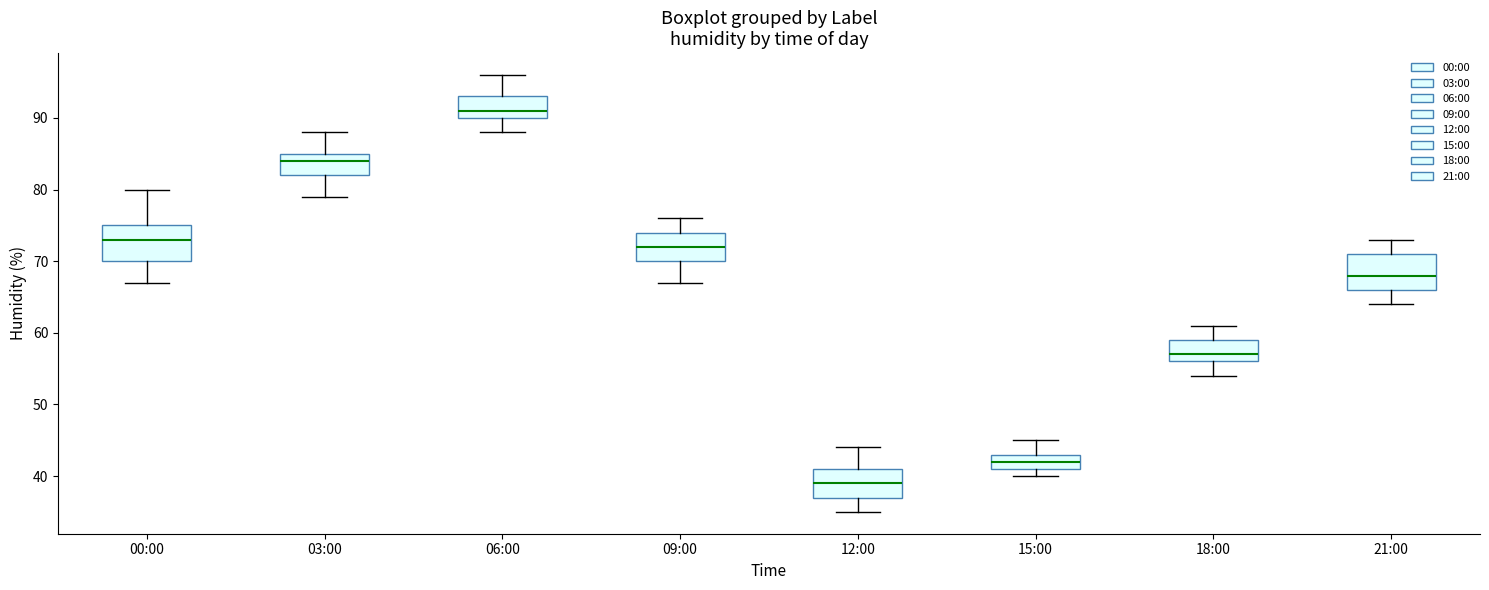

Which box's median line is the lowest?

12:00